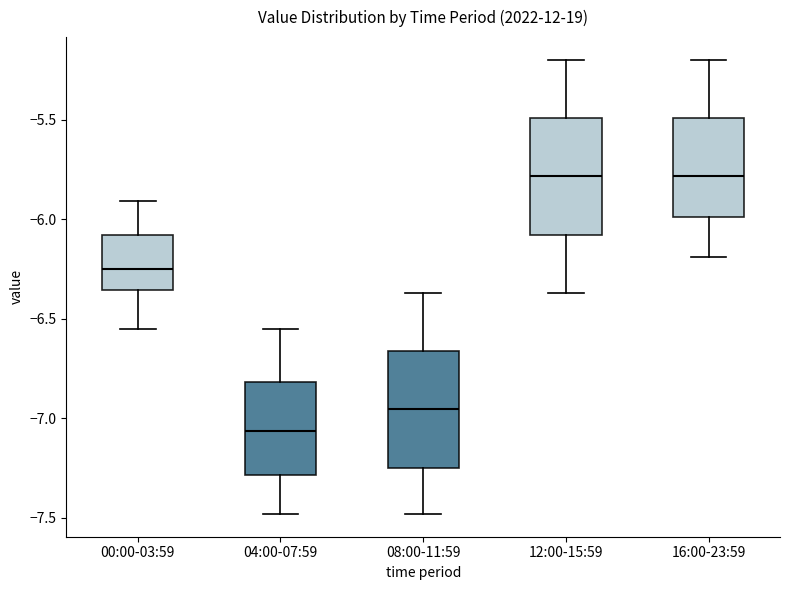

Where does the lower whisker of the box for 04:00-07:59 end on the y-axis? The values are not printed on the chart, so give them approximately, as read against the axis.

-7.50